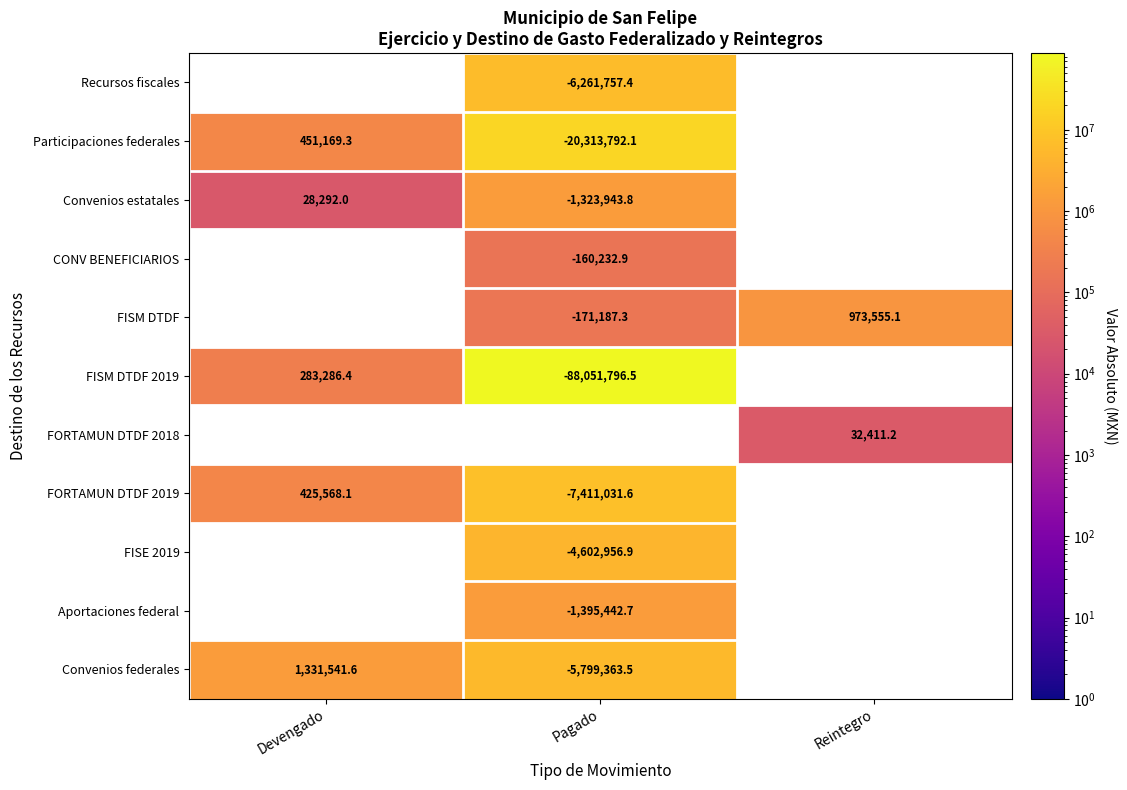

How many distinct data groups are displayed?

11